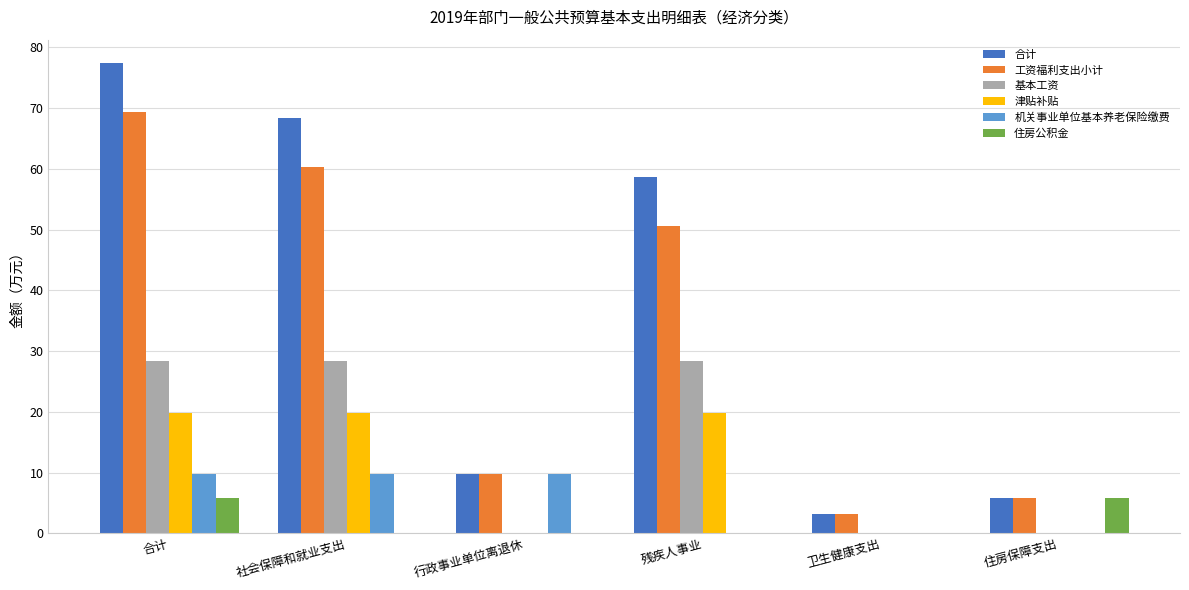

What is the total value across all series at 社会保障和就业支出?

186.6